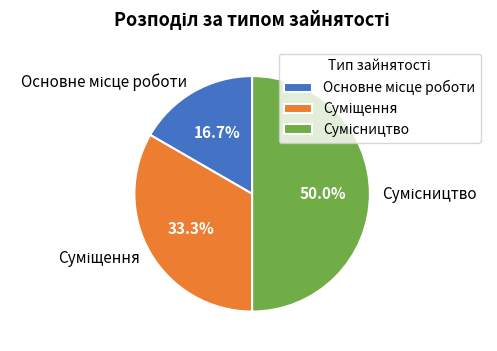

How many slices are in this pie chart?

3